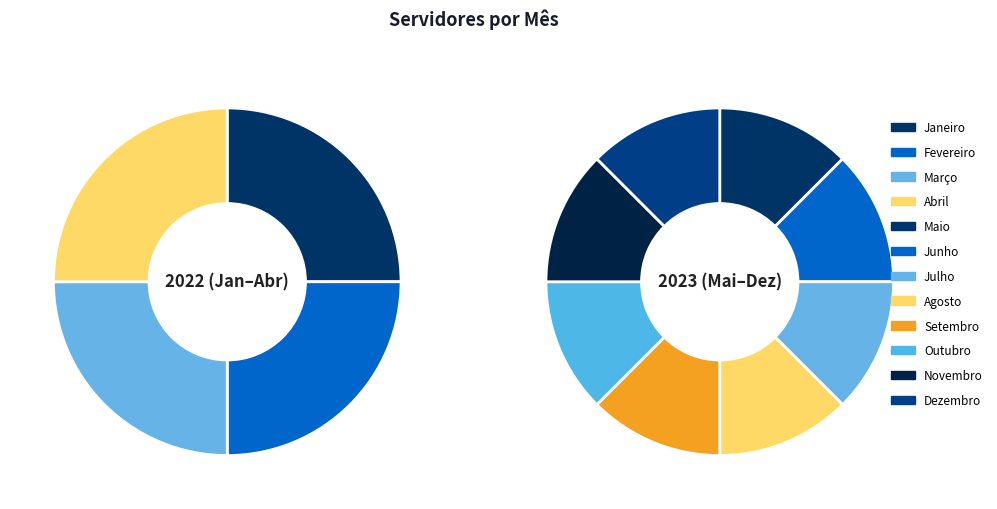

Is it true that Dezembro is 1% of the pie?

False